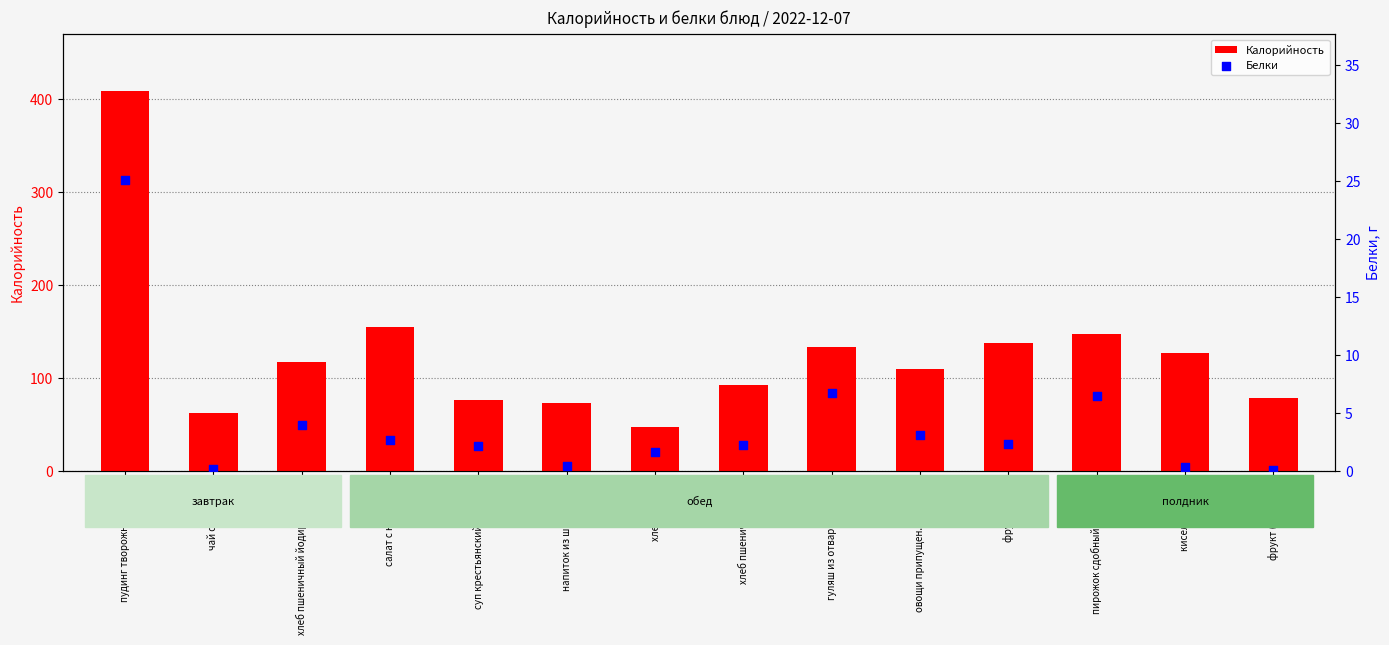

At how many categories does at least one series exceed 398?

1